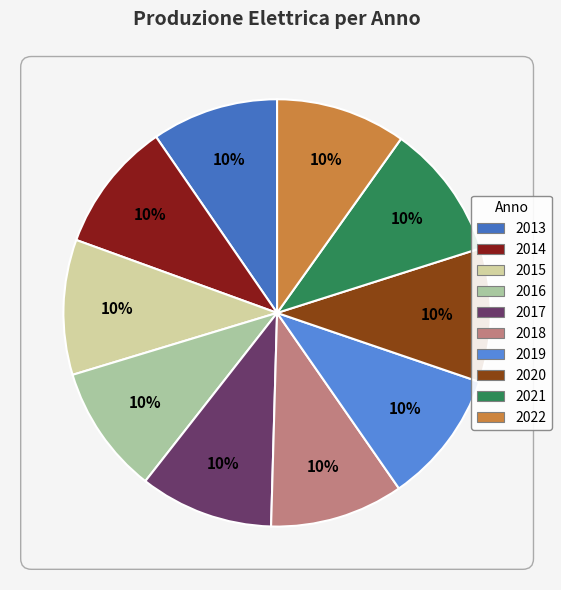

What is the smallest slice in the pie chart?

2013